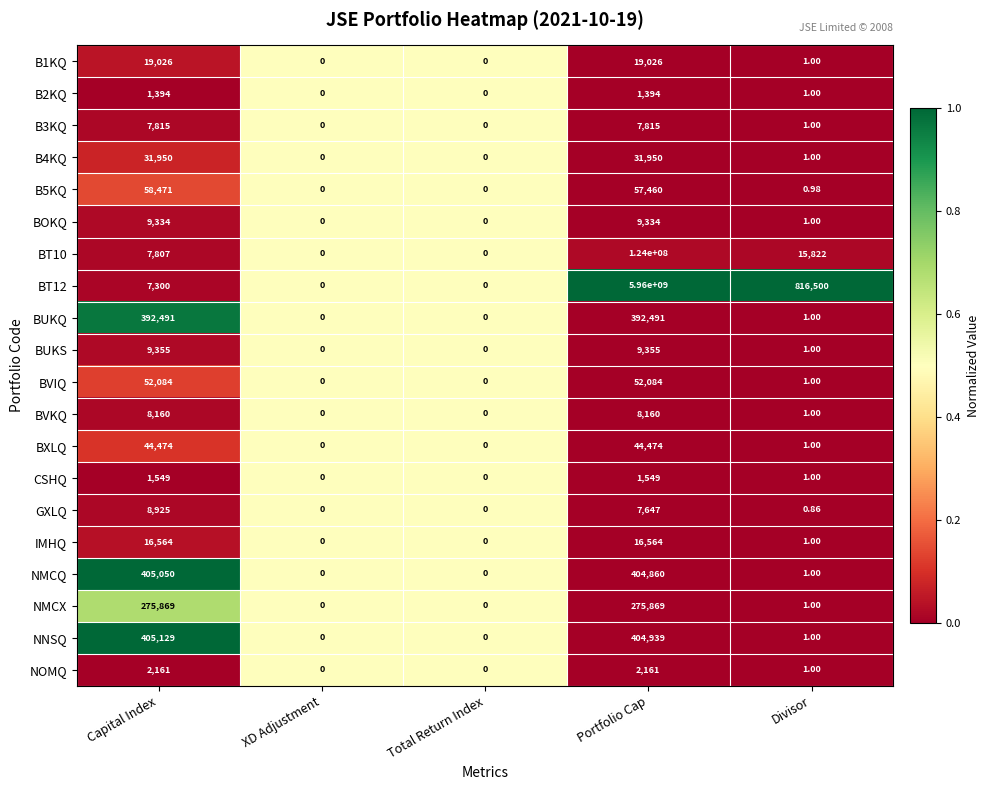

Which label corresponds to the largest value in the chart?

Portfolio Cap